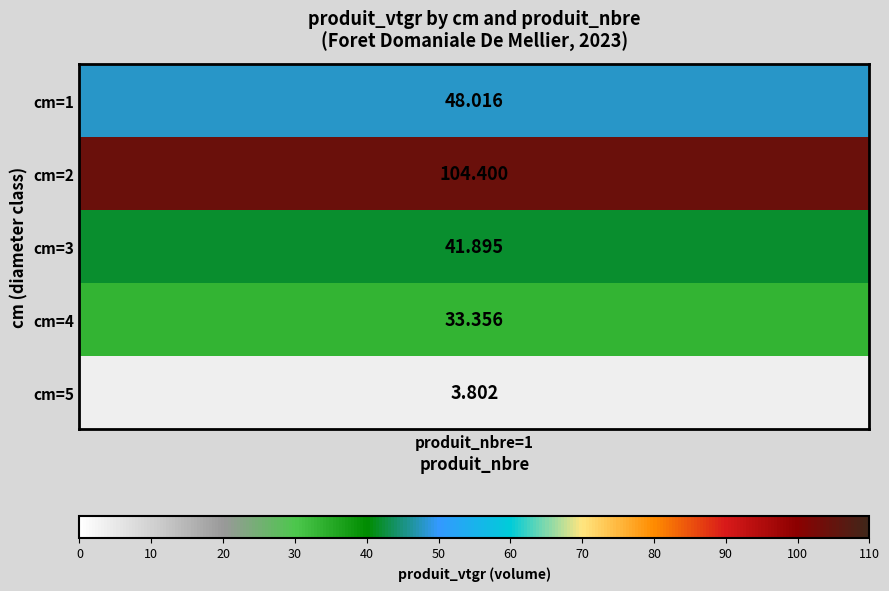

How many values are below 41?

2